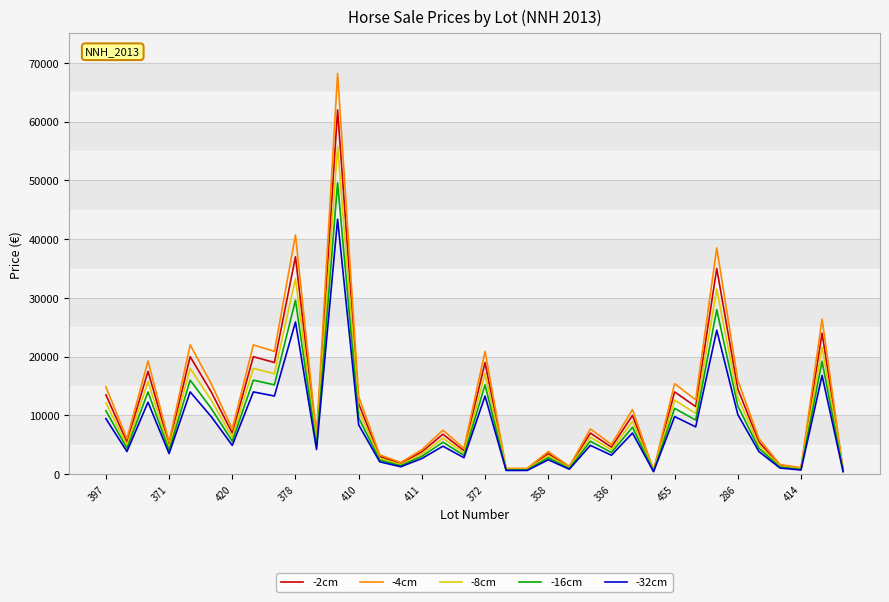

What is the difference between the maximum and minimum values in the -2cm series?

61400